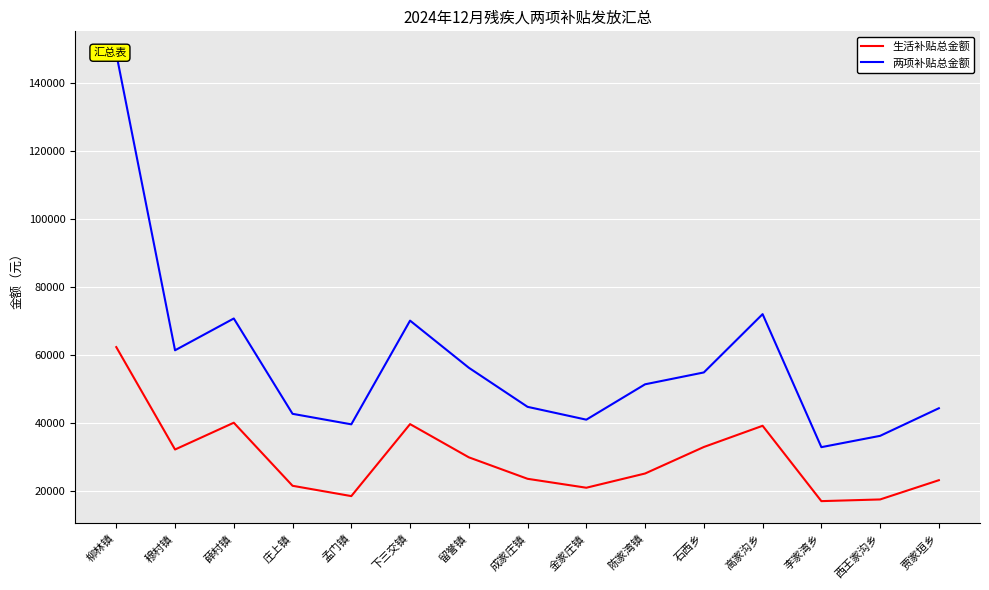

Does the chart display data point markers on the line(s)?

No